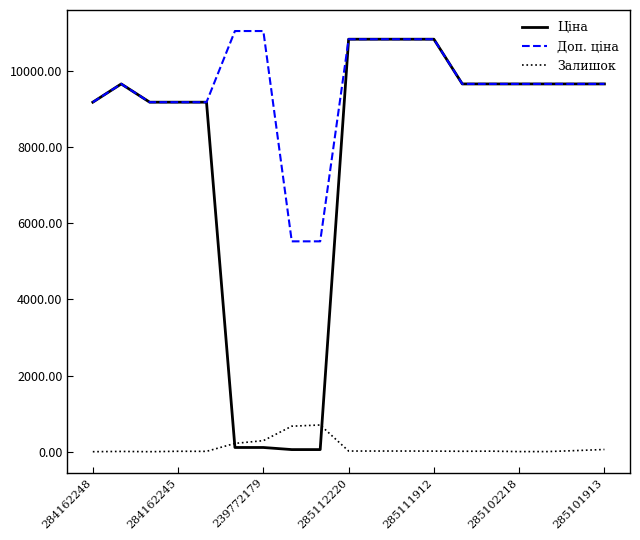

Which series has the largest range (max minus min)?

Ціна